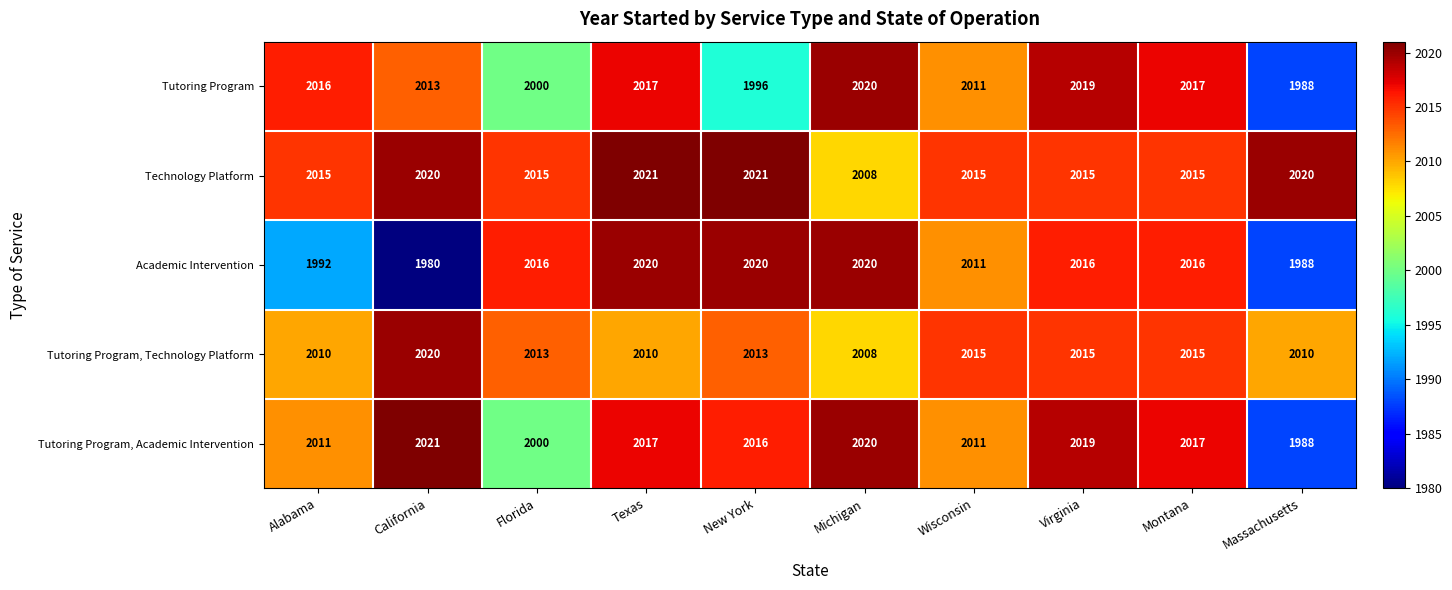

At which category is the sum across all series the highest?

Texas